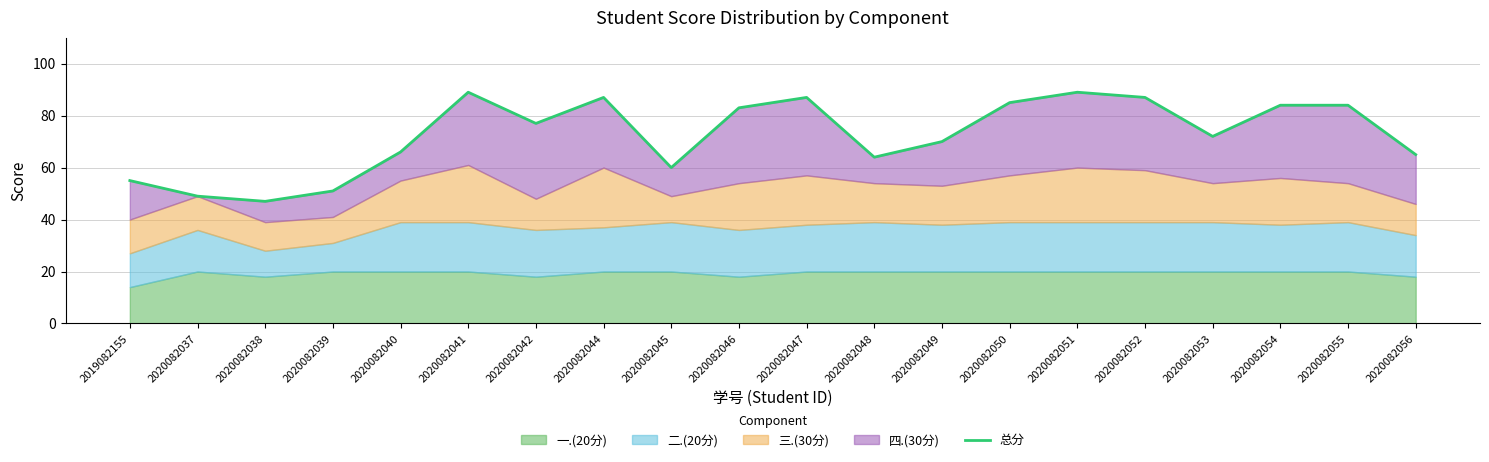

Reading left to right, what are all the values shown in this chart?

2019082155=55	2020082037=49	2020082038=47	2020082039=51	2020082040=66	2020082041=89	2020082042=77	2020082044=87	2020082045=60	2020082046=83	2020082047=87	2020082048=64	2020082049=70	2020082050=85	2020082051=89	2020082052=87	2020082053=72	2020082054=84	2020082055=84	2020082056=65